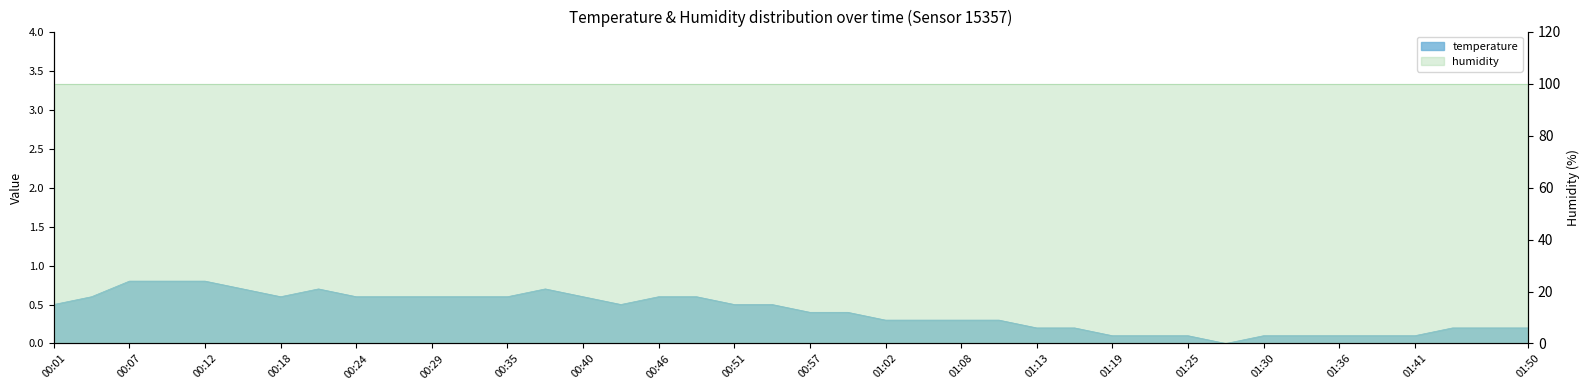

At which category does the data reach its first local valley?

00:18